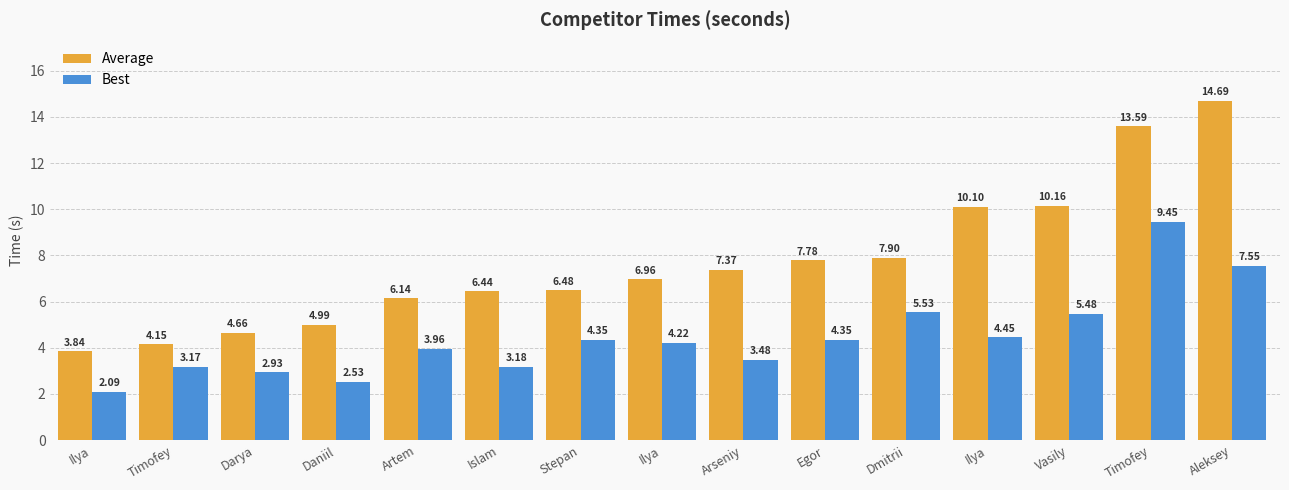

At which category is the sum across all series the highest?

Timofey